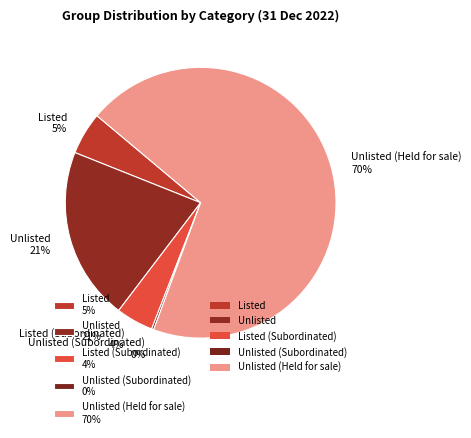

Is it true that Unlisted 21% is 29% of the pie?

False